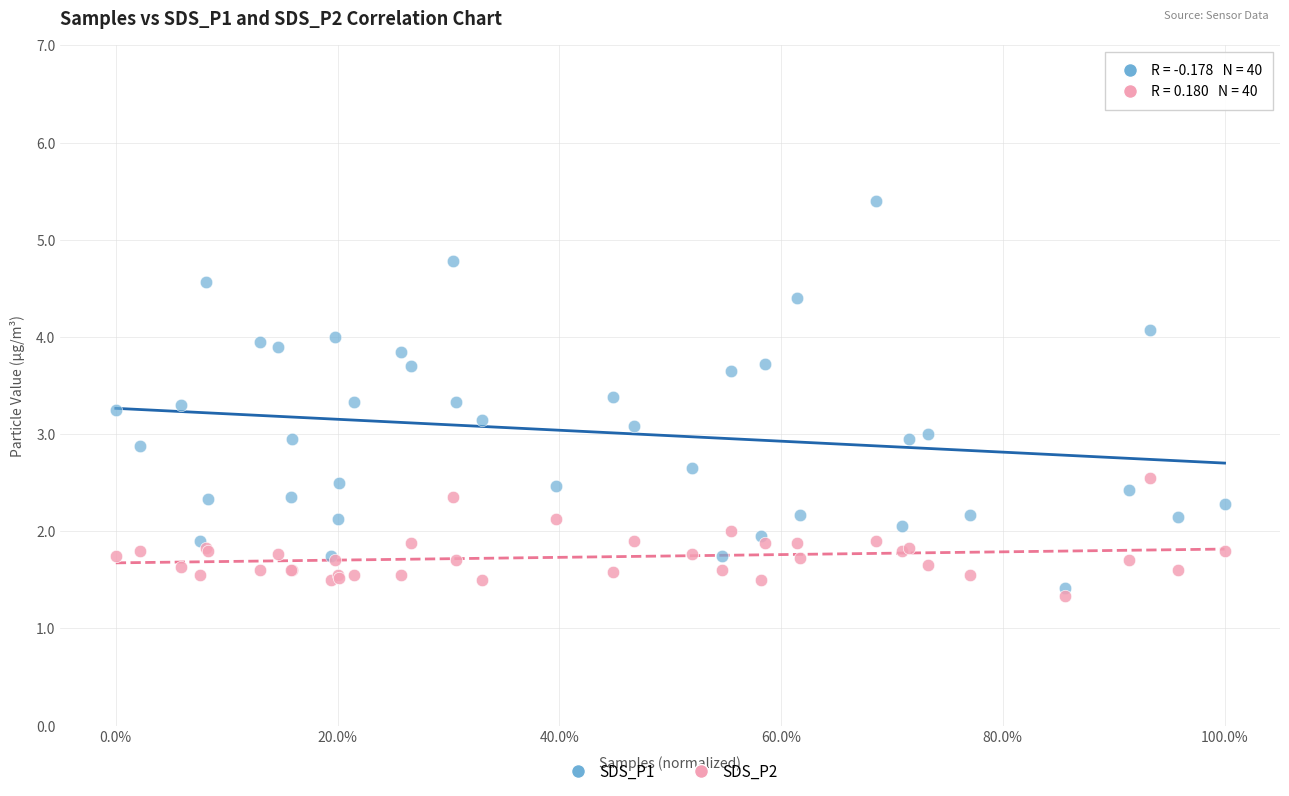

Which series reaches the minimum Y coordinate?

SDS_P2